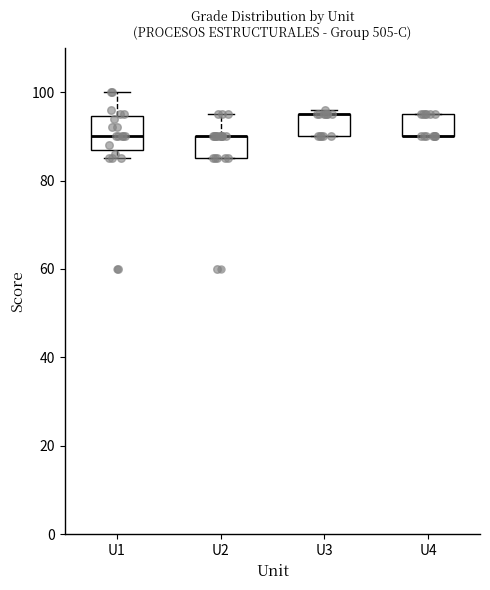

Reading left to right, read every box against the y-axis: the position of its median line, the range the box covers, and the ends of its whiskers. The values are not printed on the chart, so give them approximately, as read against the axis.

U1: median 90, box 88 to 94, whiskers 86 to 100
U2: median 90 (drawn on the box's upper edge), box 86 to 90, whiskers 86 to 96
U3: median 96 (drawn on the box's upper edge), box 90 to 96, whiskers 90 to 96 (just above the box's upper edge)
U4: median 90 (drawn on the box's lower edge), box 90 to 96, whiskers 90 to 96